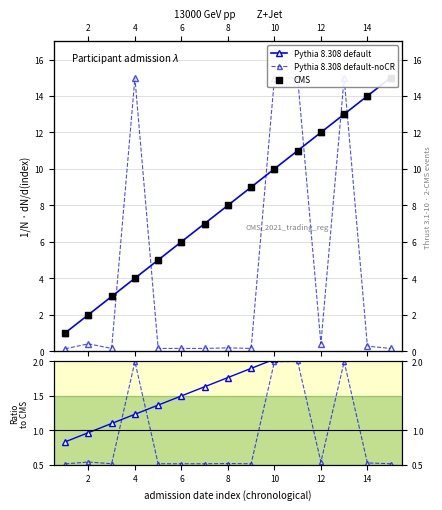

What are all the series names shown in the legend?

Pythia 8.308 default, Pythia 8.308 default-noCR, CMS